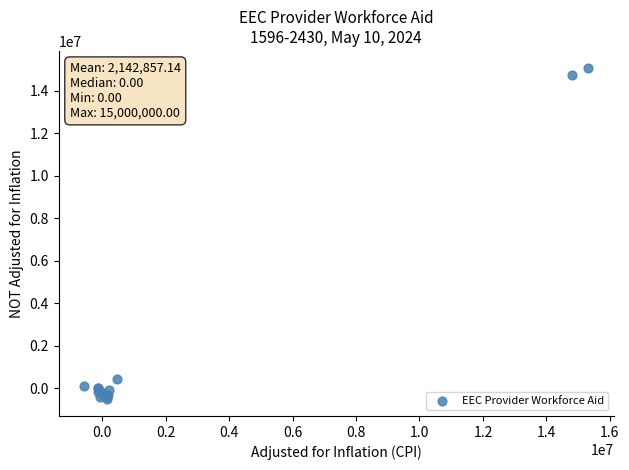

What Y value in the scatter plot is closest to 7288399?

439694.6